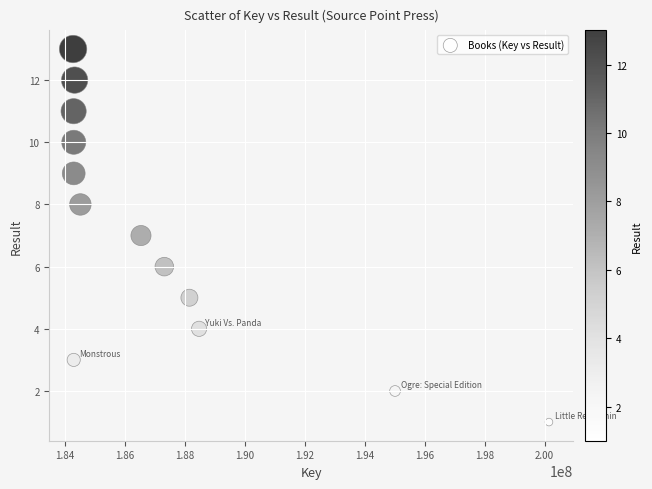

What is the range of X values (max minus min)?

15863076